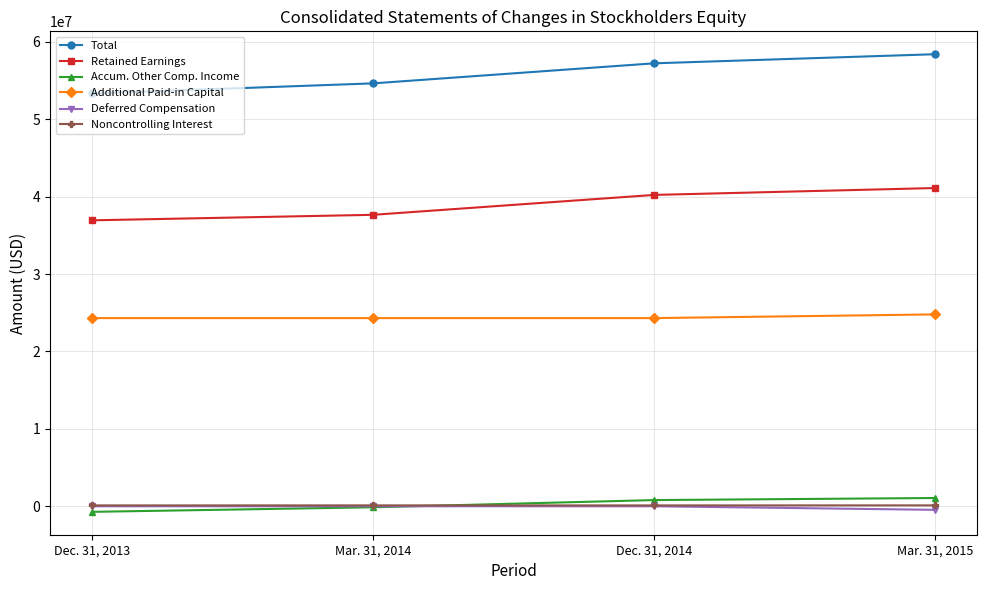

The Additional Paid-in Capital series shows 24791000 at Mar. 31, 2015. True or false?

True